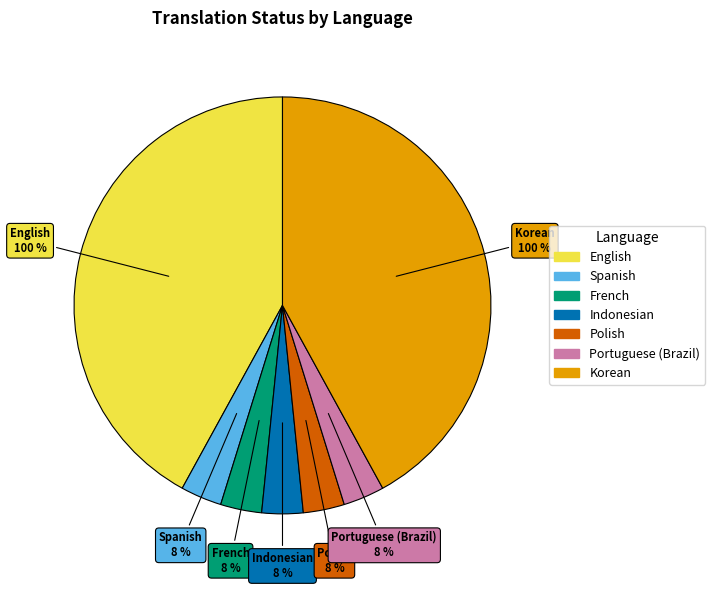

Approximately how many times larger is the value at Spanish compared to French?

1.0